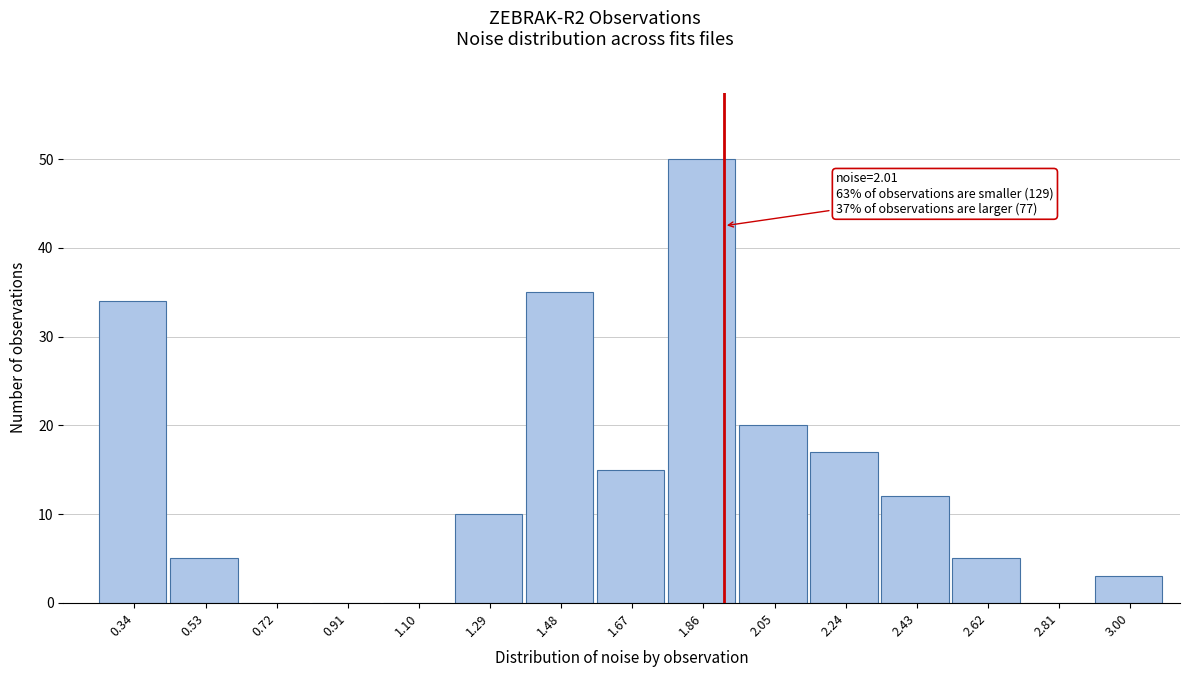

Reading left to right, what are all the values shown in this chart?

0.34=34	0.53=5	0.72=0	0.91=0	1.10=0	1.29=10	1.48=35	1.67=15	1.86=50	2.05=20	2.24=17	2.43=12	2.62=5	2.81=0	3.00=3